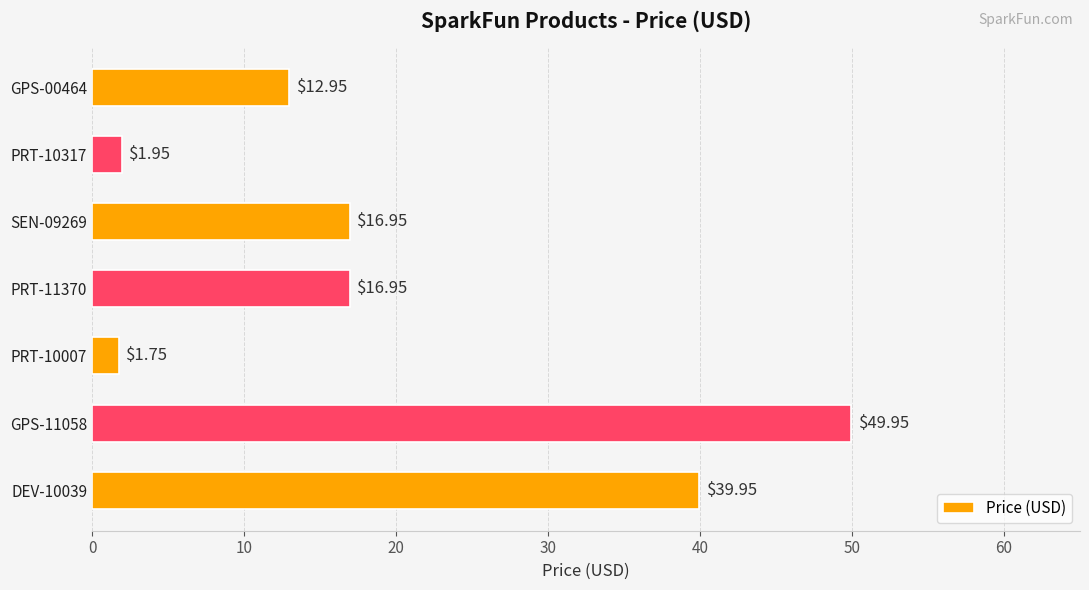

What is the change in value from SEN-09269 to PRT-10317?

-15.0